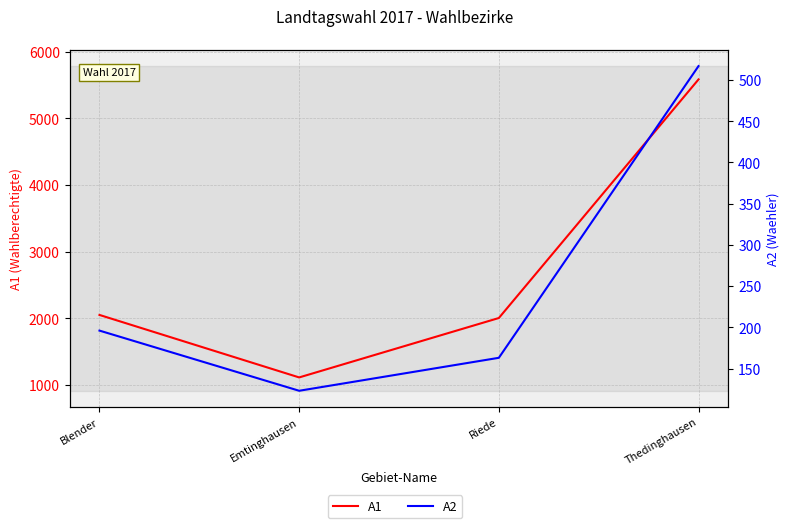

Which series has the largest total across all categories?

A1